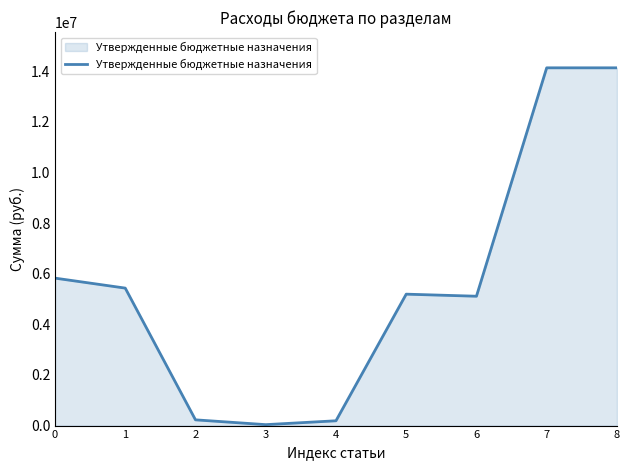

The value at 5 is 5191000. True or false?

True